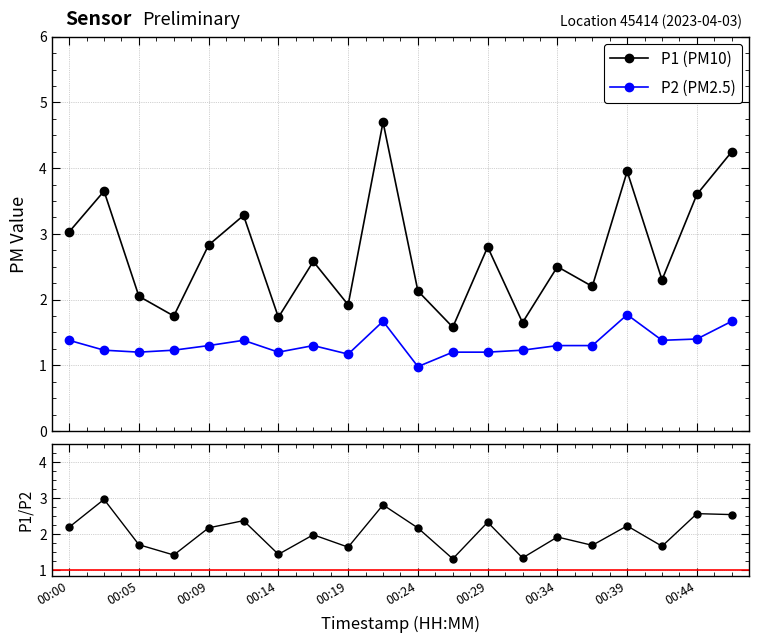

True or false: P2 (PM2.5) and P1 (PM10) cross at least once.

False